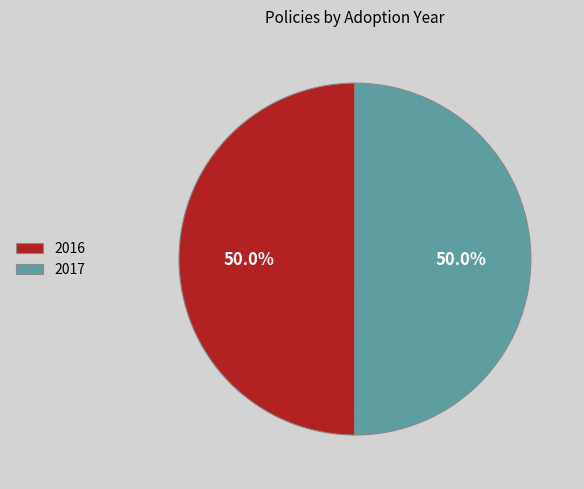

Combined, do 2016 and 2017 account for over 50%?

Yes